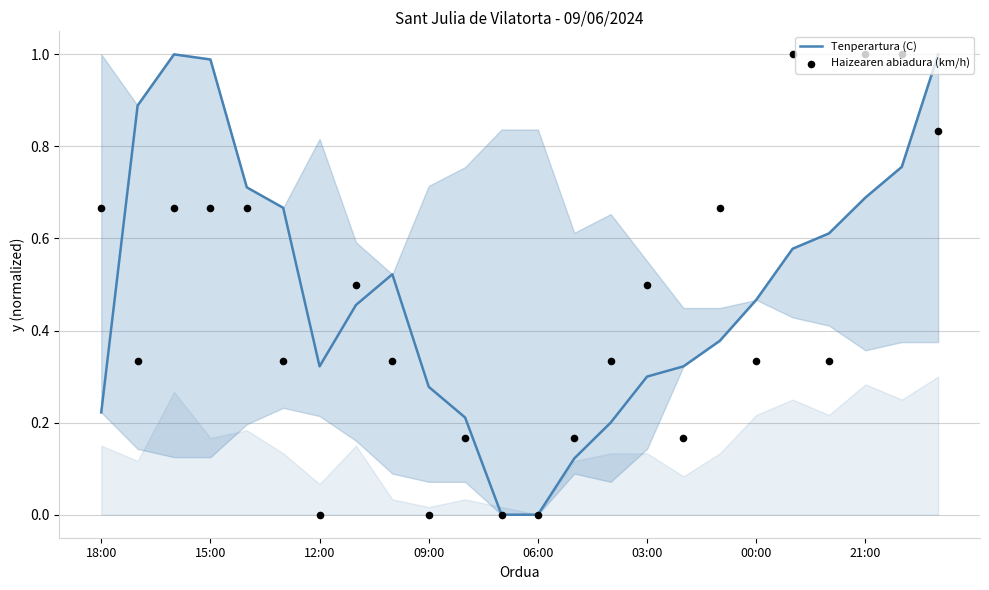

At how many categories does at least one series exceed 0?

22